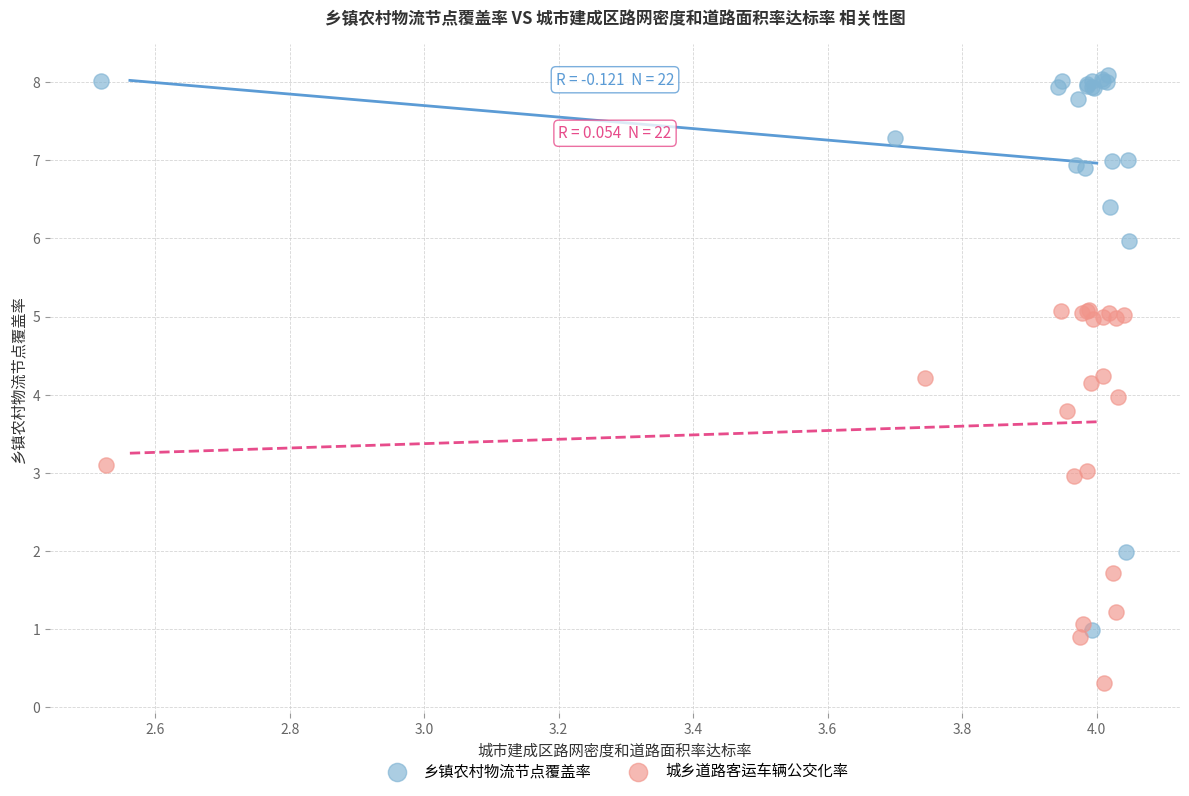

Which series contains the lowest Y value?

城乡道路客运车辆公交化率